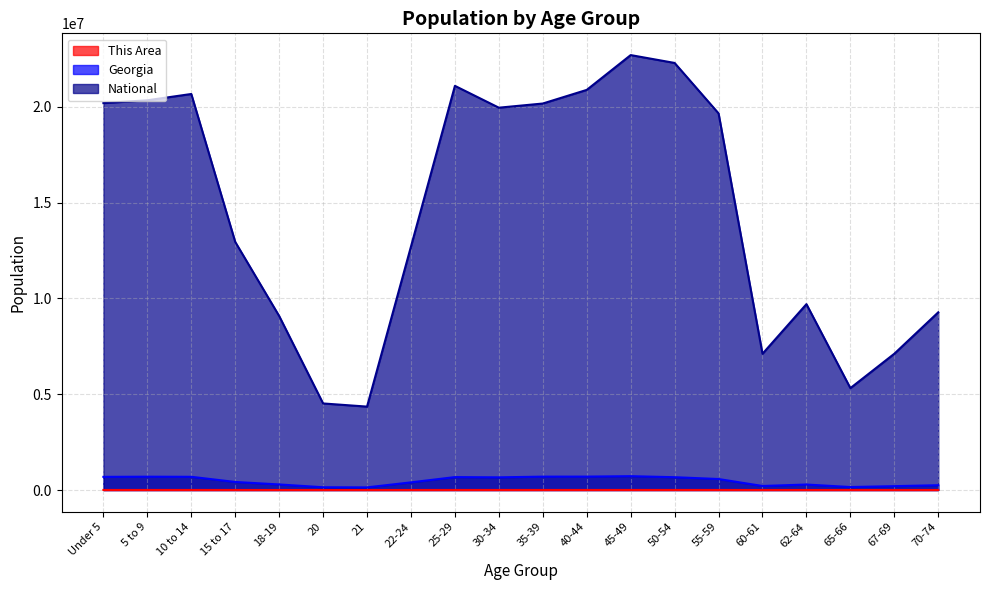

What is the difference between the National values at 10 to 14 and 70-74?

11399028